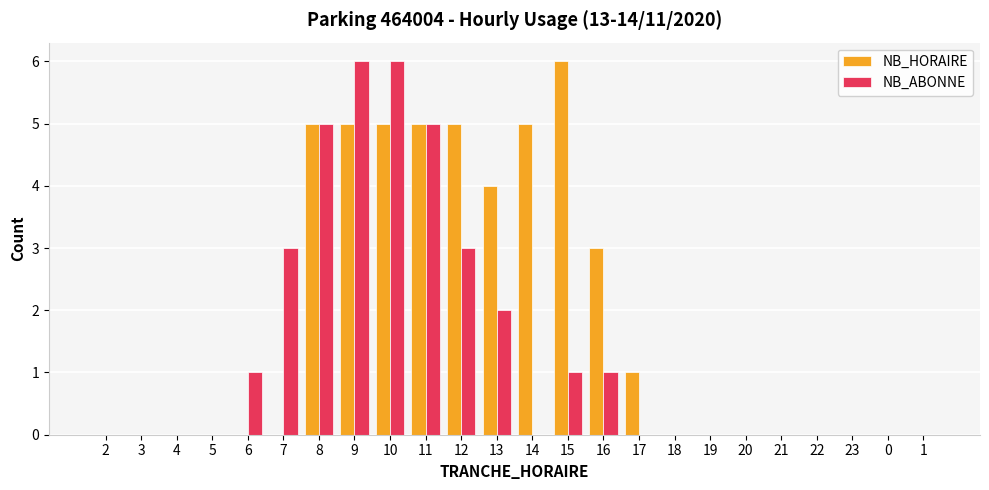

What are all the series names shown in the legend?

NB_HORAIRE, NB_ABONNE